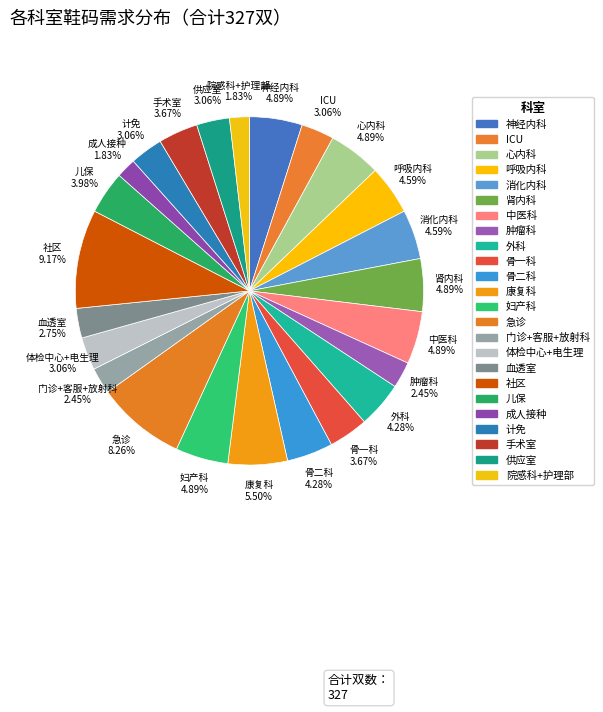

Which category has the smallest portion of the pie?

成人接种